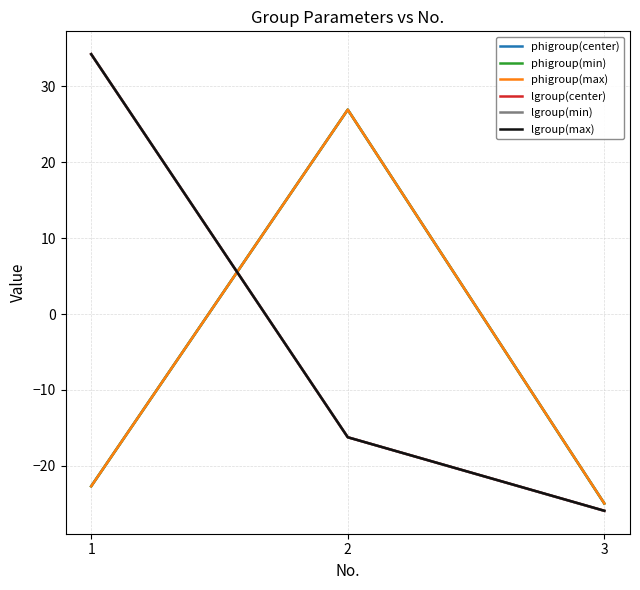

What is the difference between the highest and lowest values at 1?

56.9